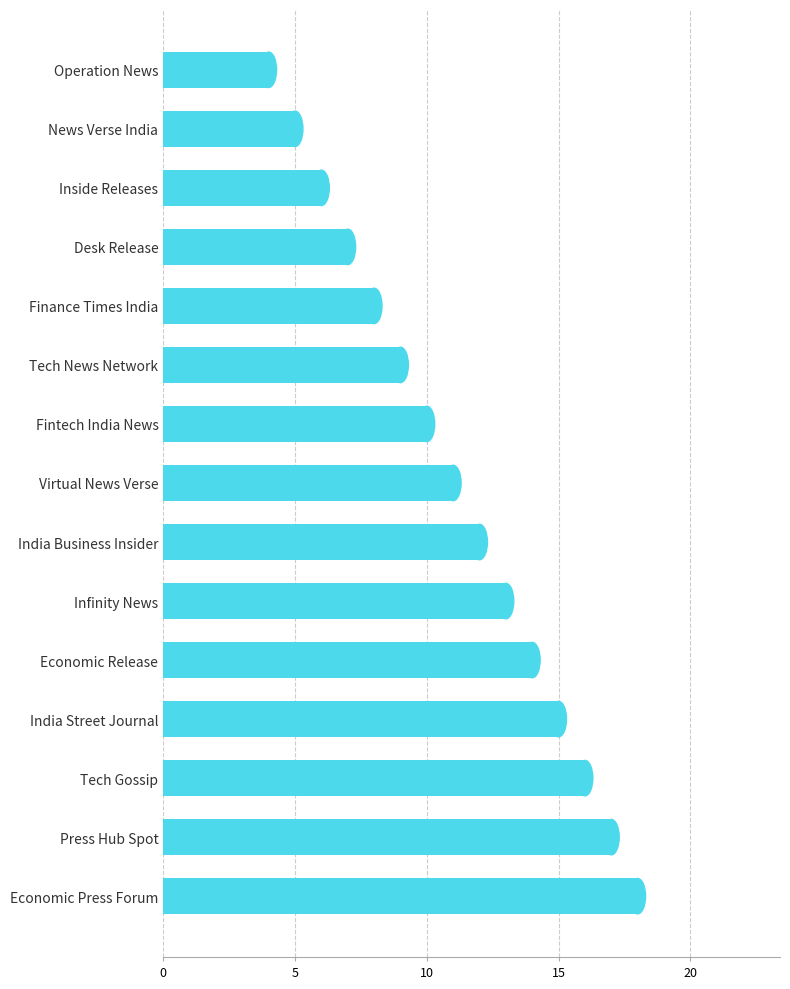

Rank the categories by value from highest to lowest.

Economic Press Forum, Press Hub Spot, Tech Gossip, India Street Journal, Economic Release, Infinity News, India Business Insider, Virtual News Verse, Fintech India News, Tech News Network, Finance Times India, Desk Release, Inside Releases, News Verse India, Operation News